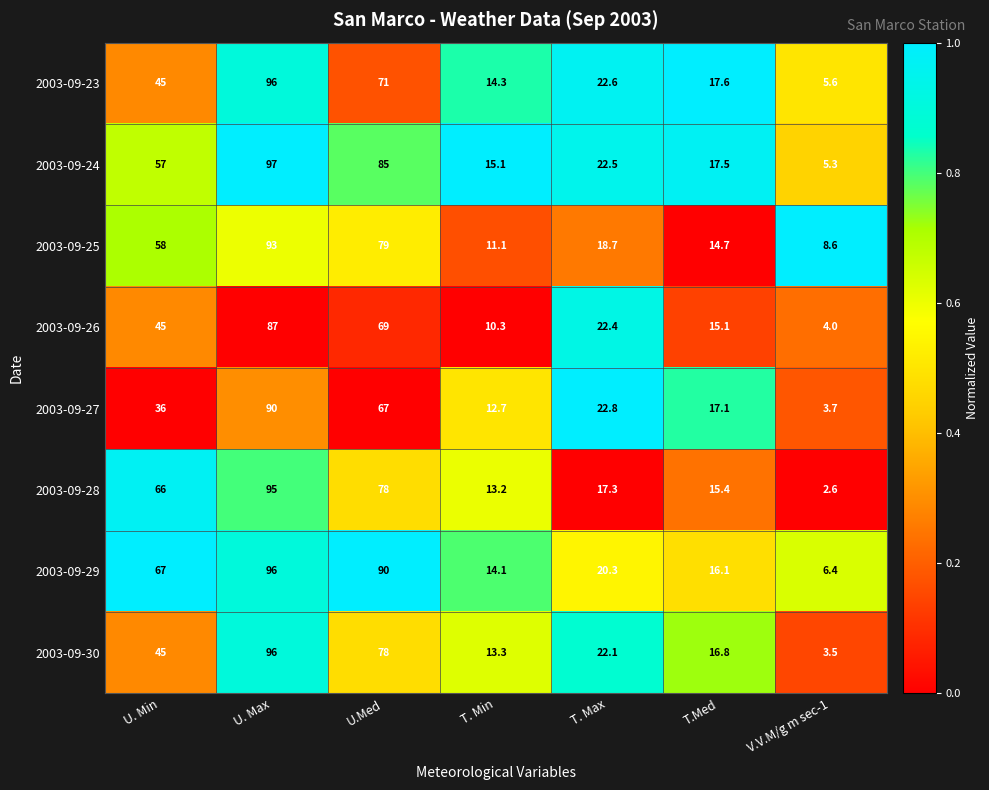

What is the lowest value of the 2003-09-29 series?

6.4